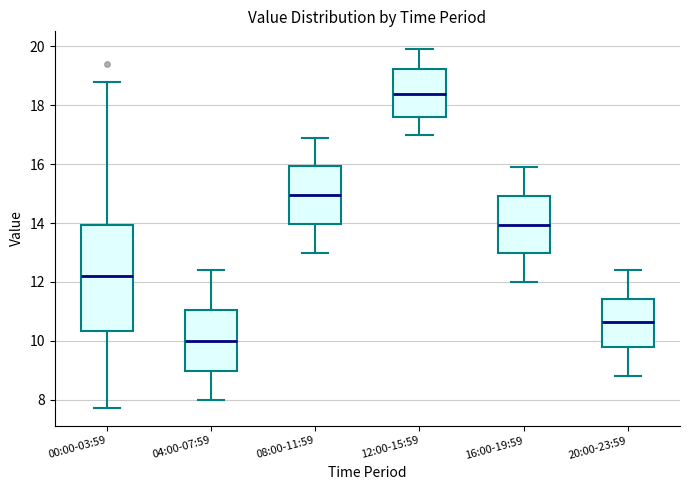

Which box's median line is the lowest?

04:00-07:59